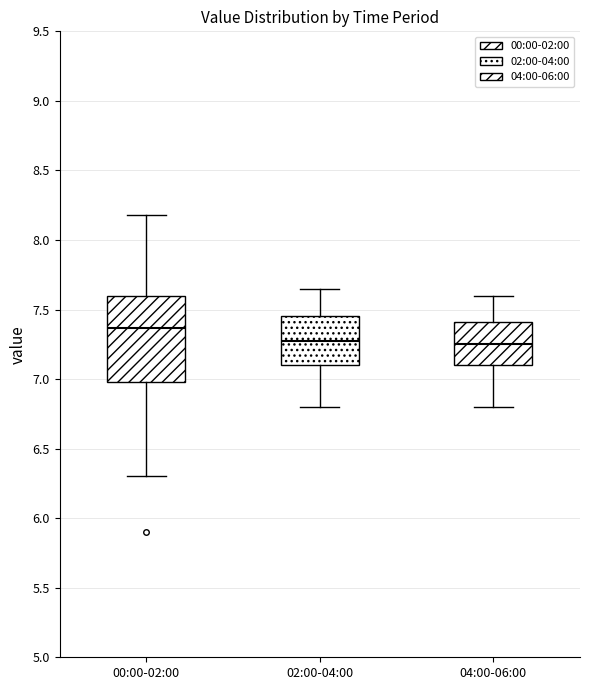

Which box has the highest median line?

00:00-02:00